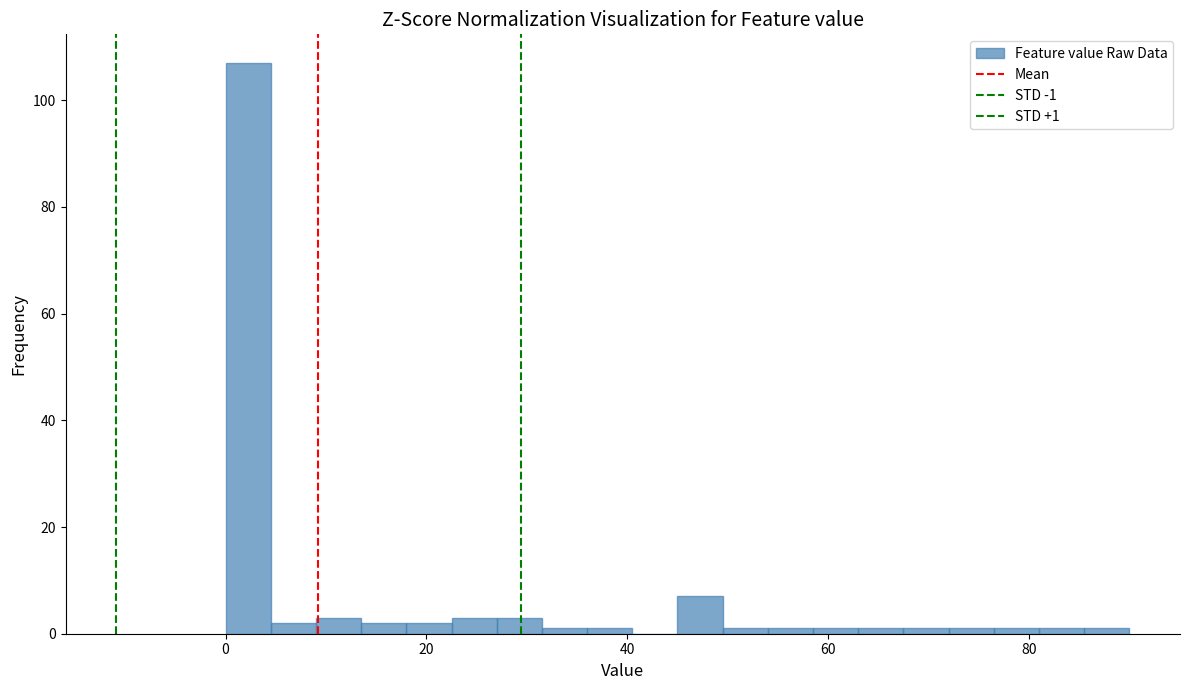

Around what value on the x-axis is the tallest bar? Give the approximate position of its centre, as read against the axis.

2